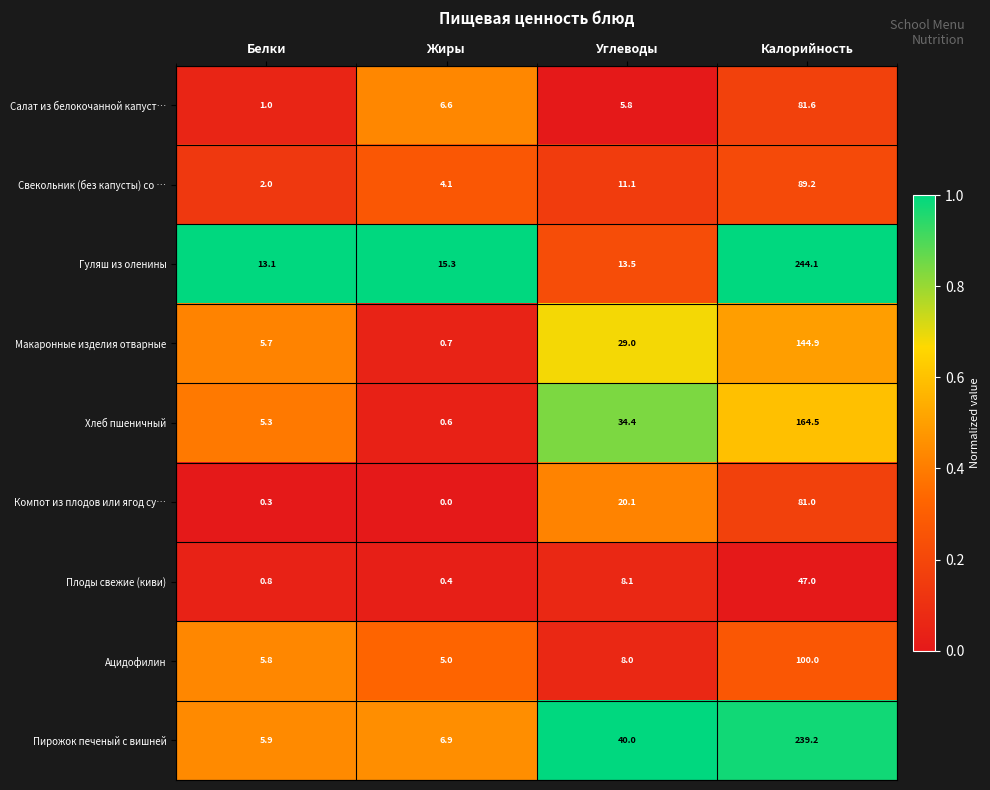

What is the difference between the Ацидофилин values at Калорийность and Углеводы?

92.0